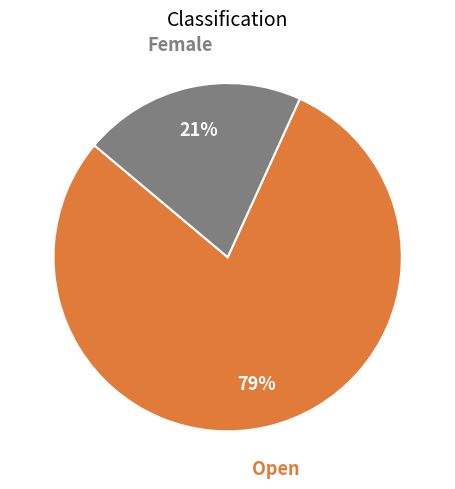

To the nearest percent, what is the average slice percentage?

50%